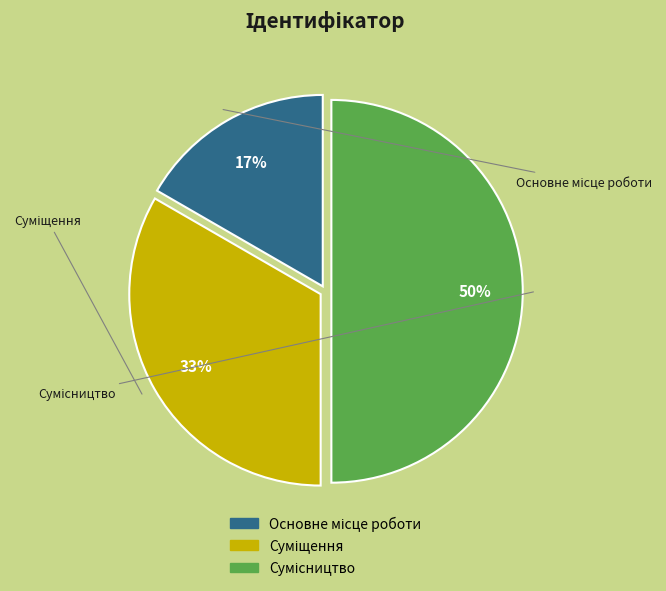

To the nearest percent, what is the difference between the largest and smallest slice percentages?

33%